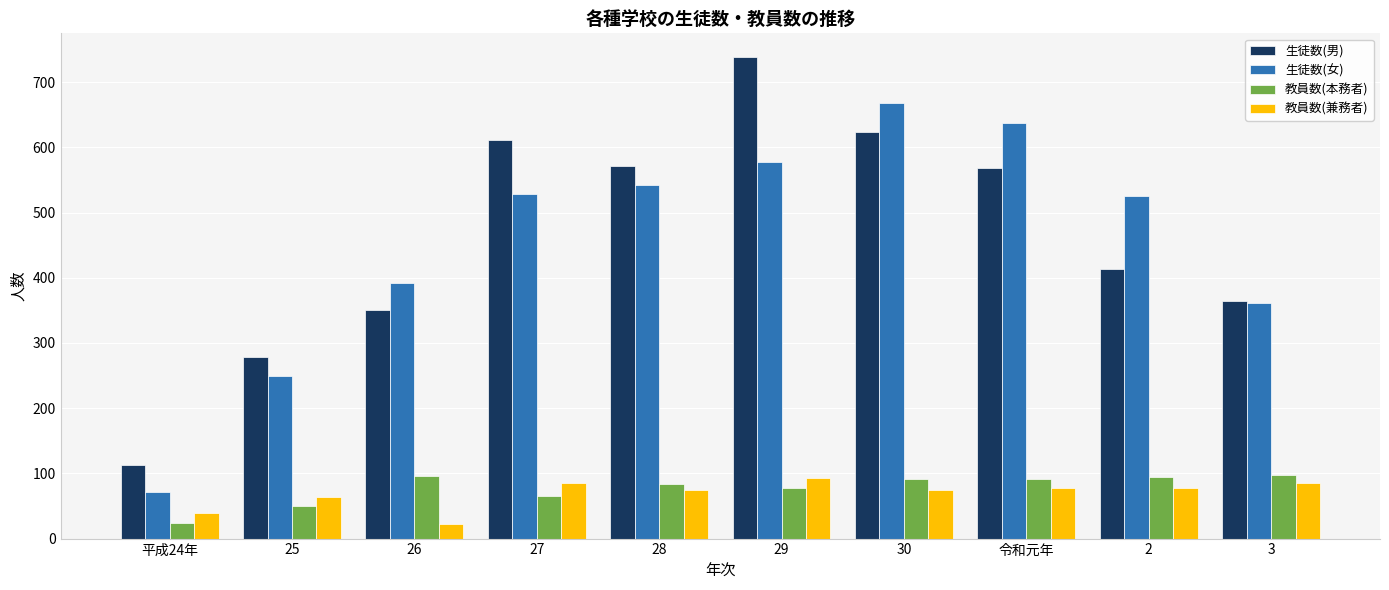

What is the spread (max minus min) of values at 2?

448